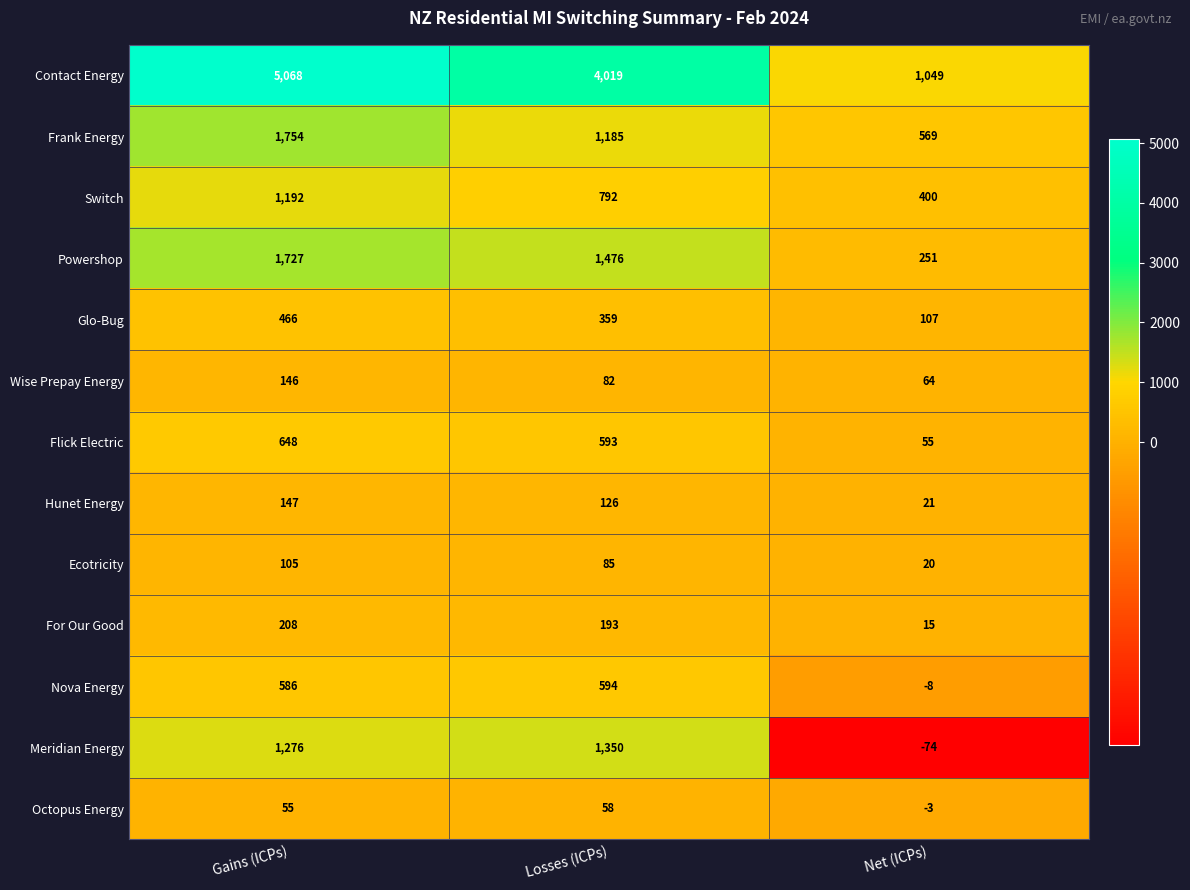

The value of Nova Energy at Losses (ICPs) is 594. True or false?

True